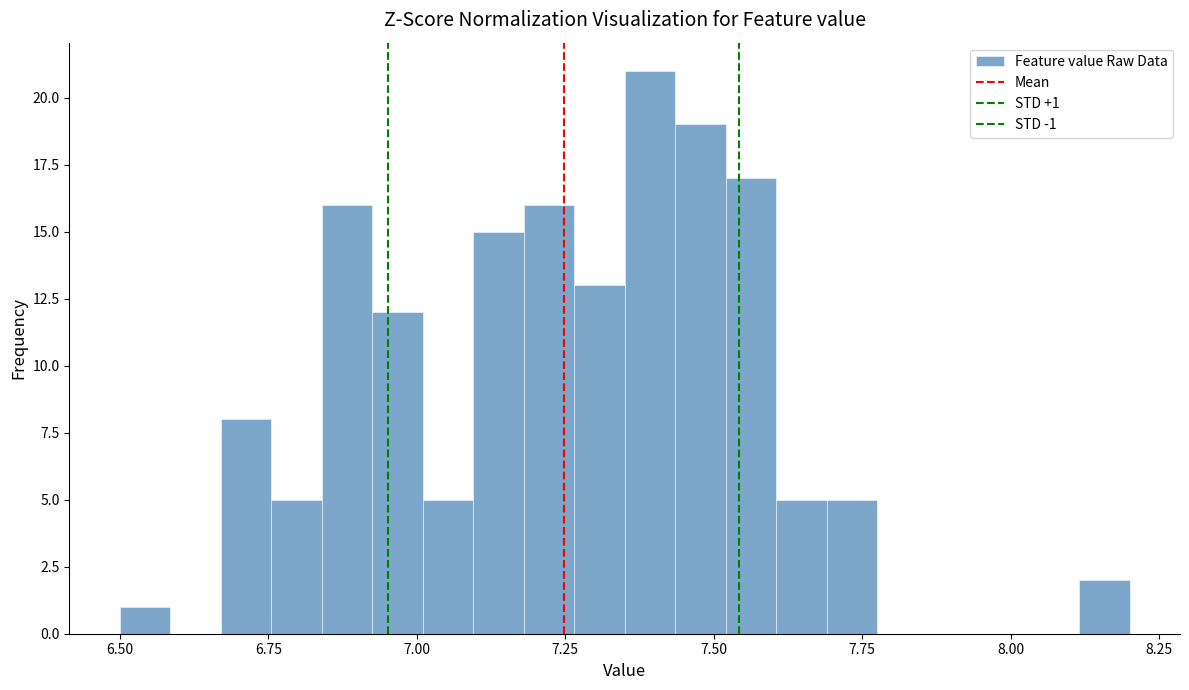

Read against the x-axis, roughly where is the centre of the tallest bar?

7.40